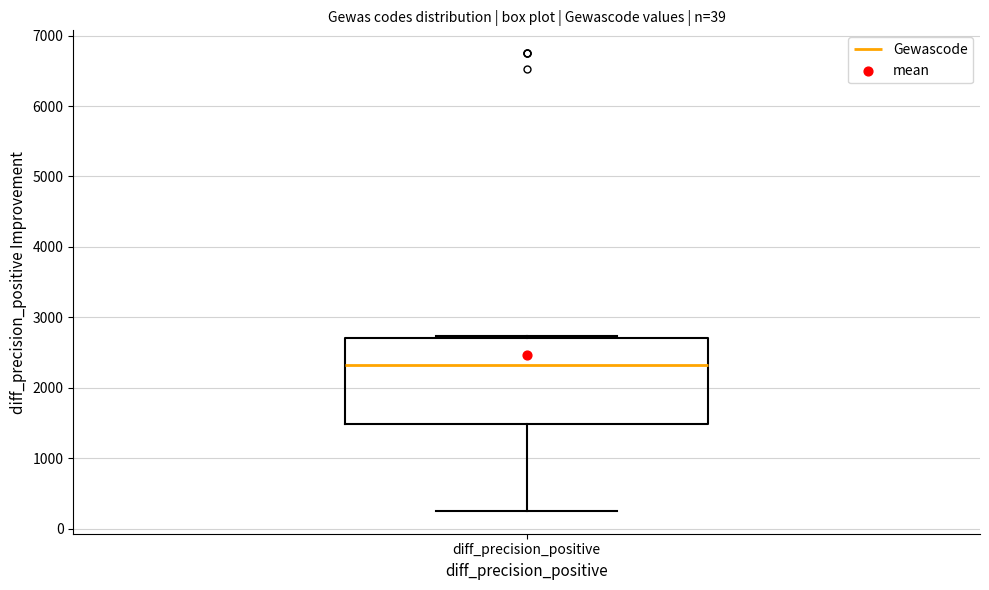

Where is the lower edge of the box for diff_precision_positive on the y-axis? The values are not printed on the chart, so give them approximately, as read against the axis.

1500